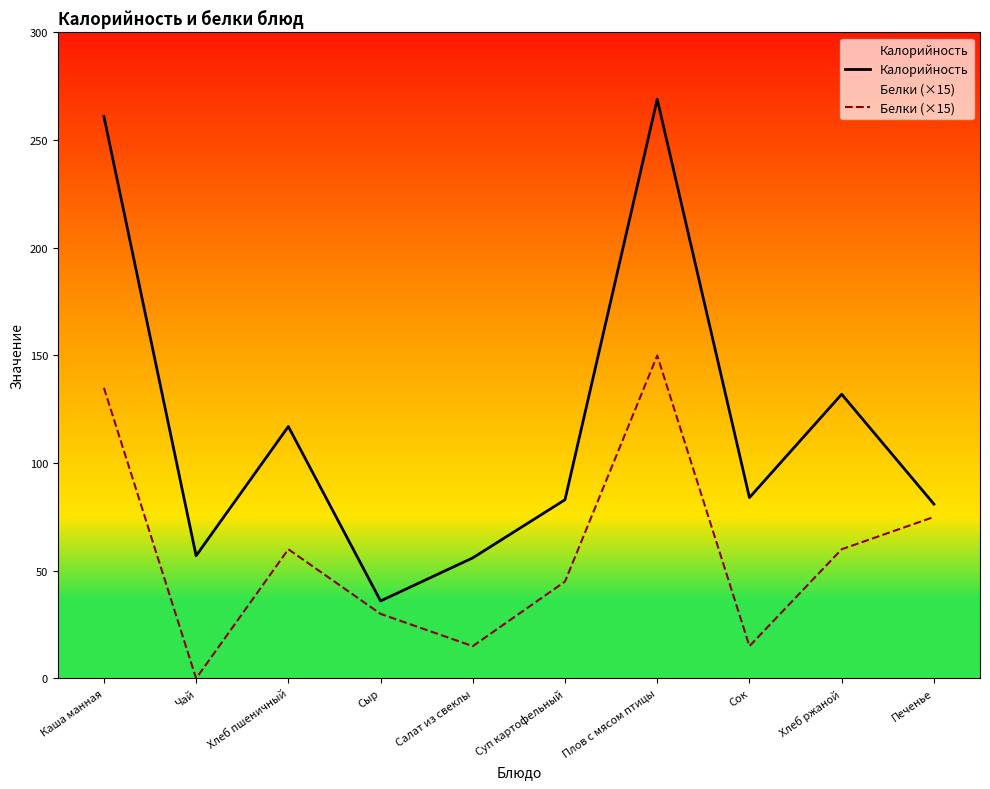

What is the label of the 5th point from the right?

Суп картофельный